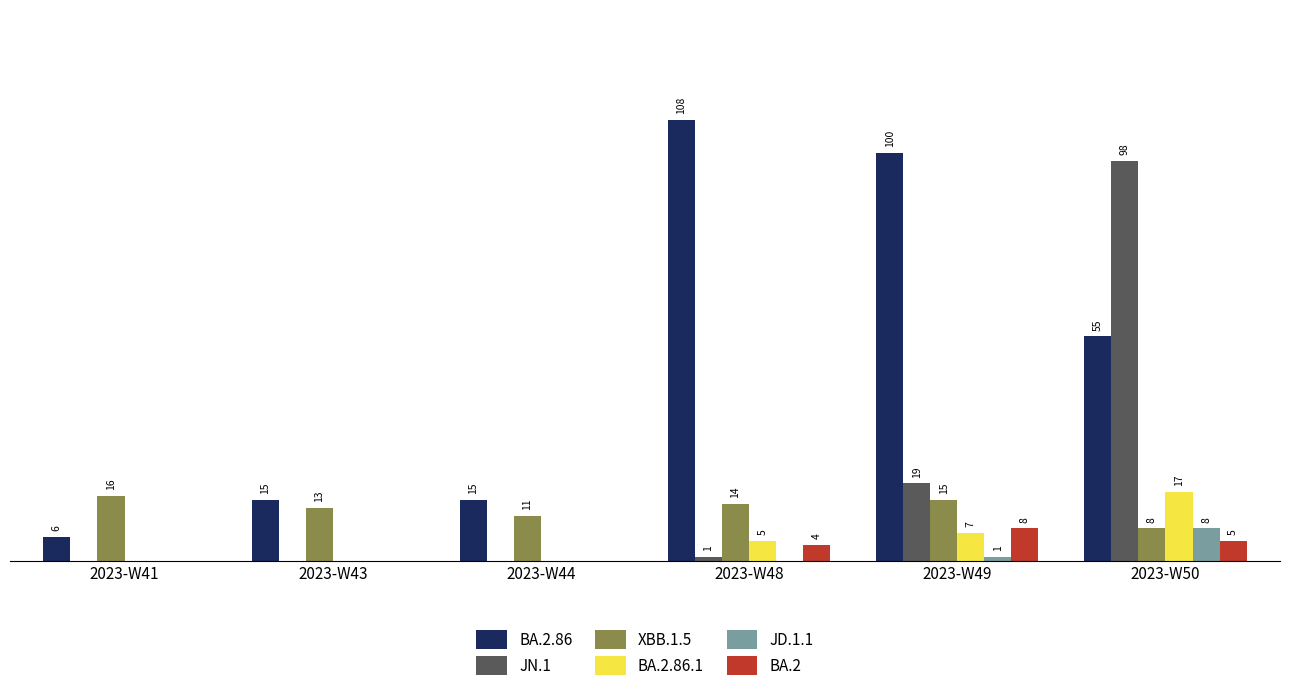

Which label corresponds to the largest value in the chart?

2023-W48